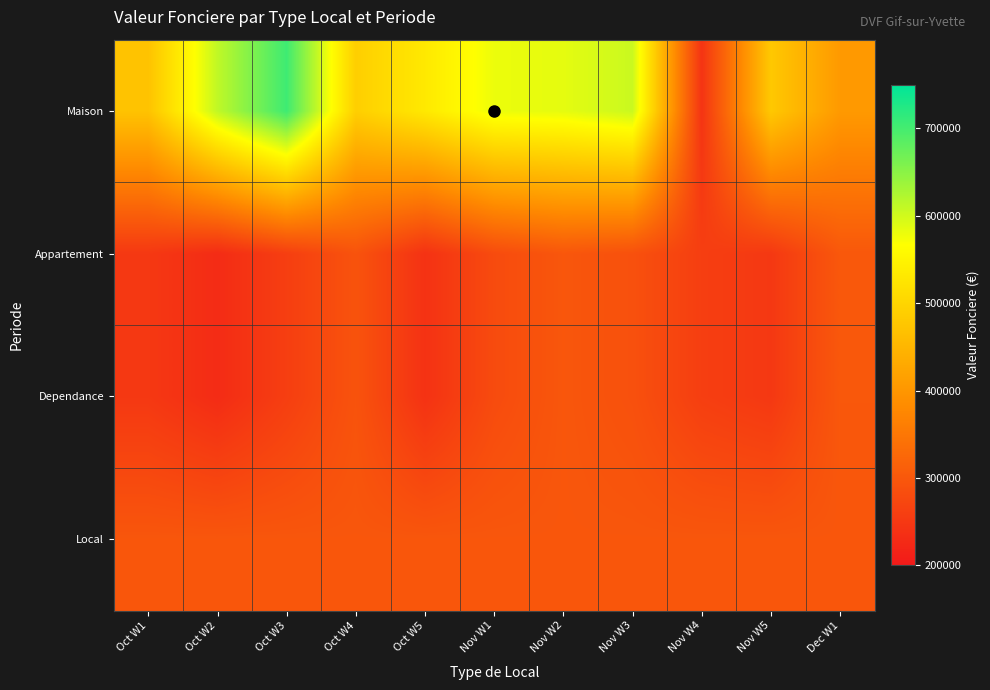

List the series in order of their peak value, highest first.

Maison, Appartement, Dependance, Local